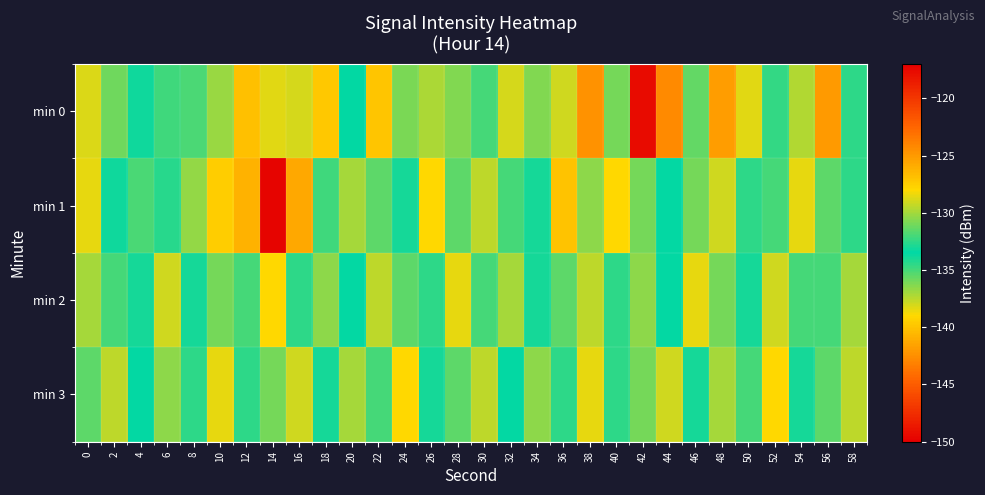

How many data points does each series have?

30